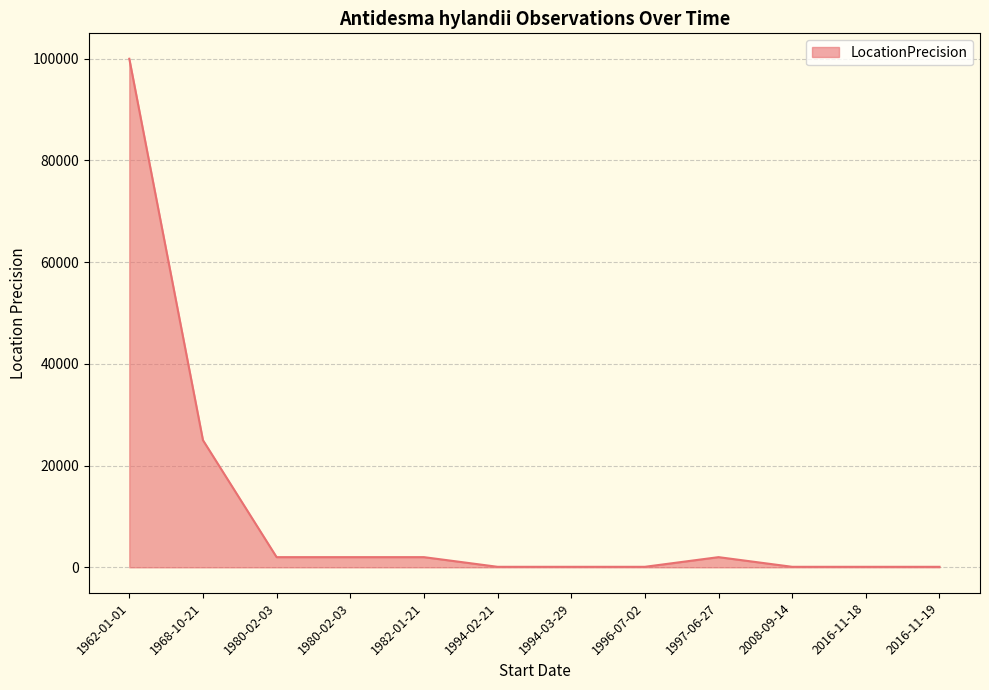

What is the greatest value displayed?

100000